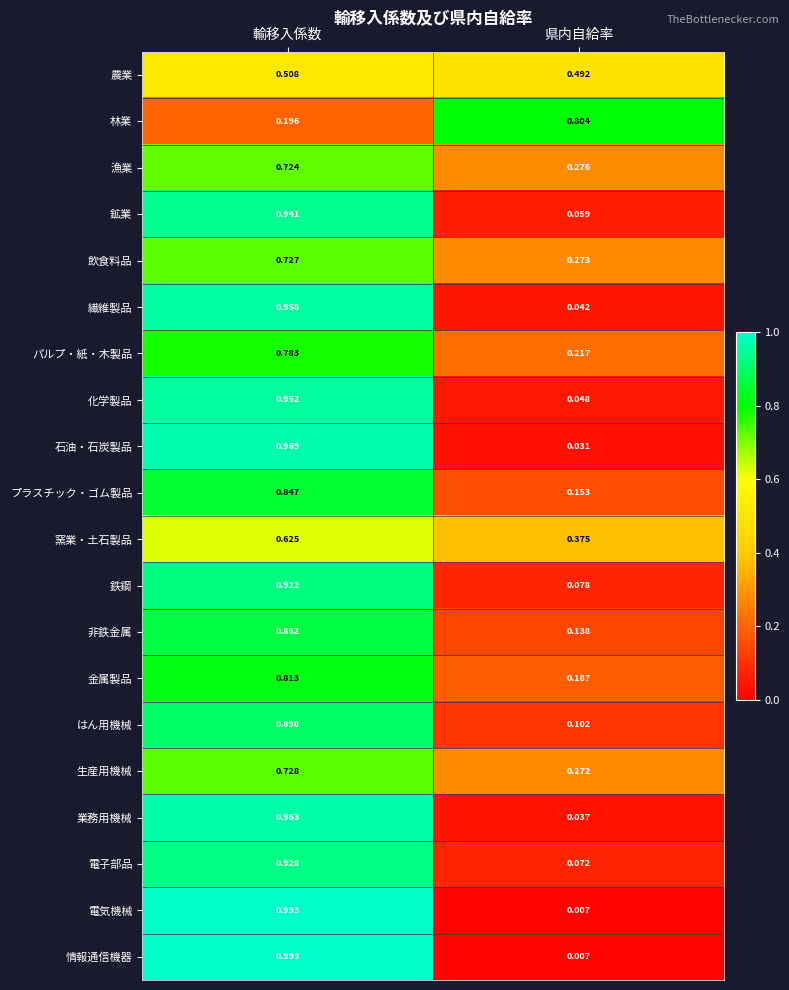

How many distinct data groups are displayed?

20